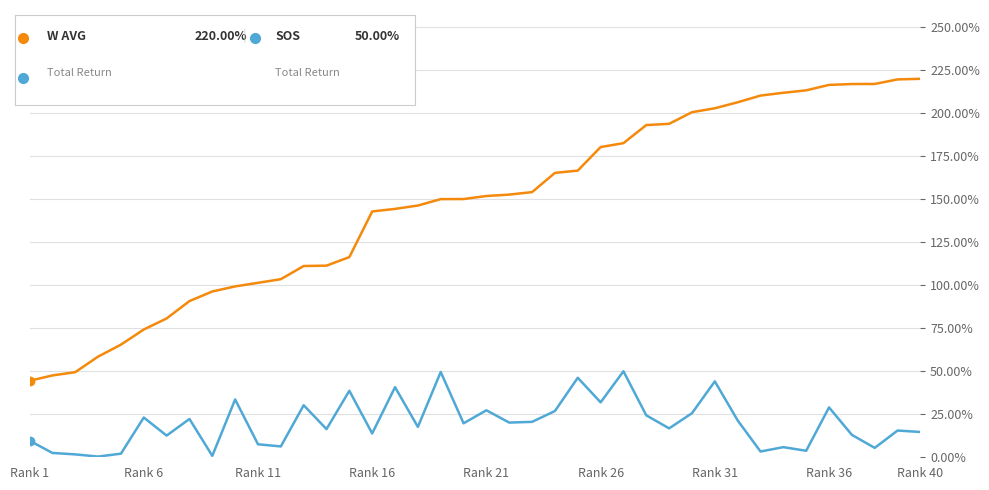

What is the maximum value shown in the chart?

220.0